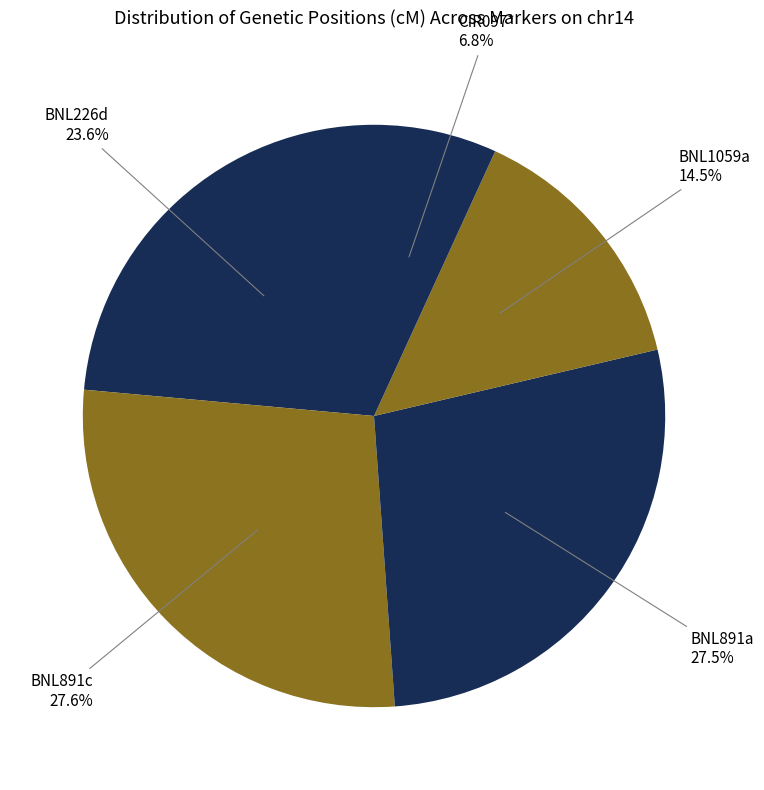

How many slices are in this pie chart?

5